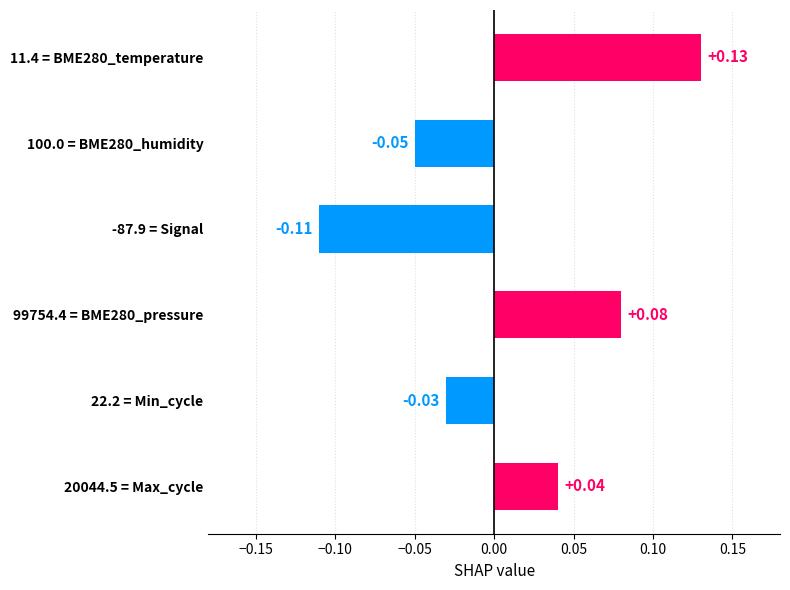

Between 100.0 = BME280_humidity and 11.4 = BME280_temperature, which is larger?

11.4 = BME280_temperature